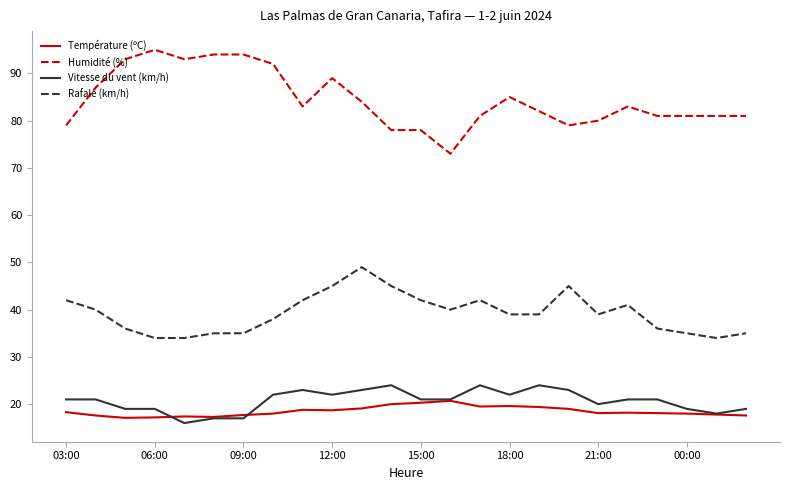

What is the minimum value for Vitesse du vent (km/h)?

16.0